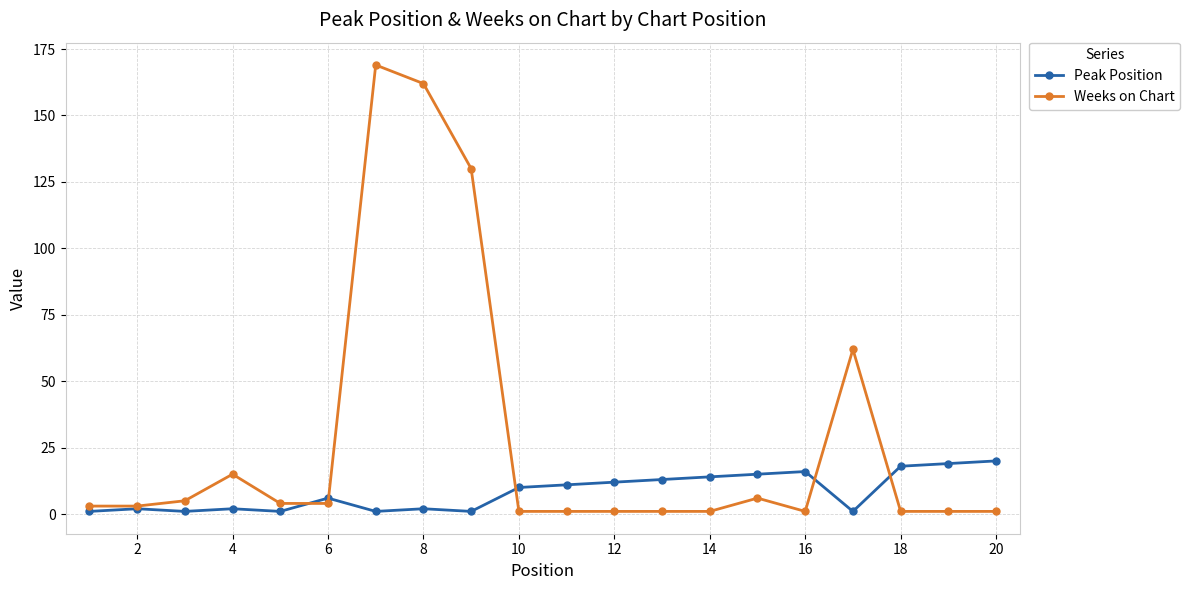

Does the chart have visible grid lines?

Yes